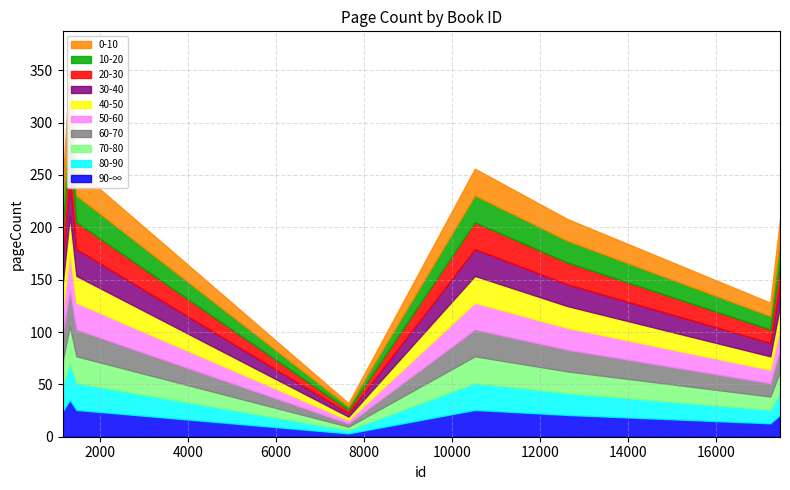

How many data points does each series have?

8